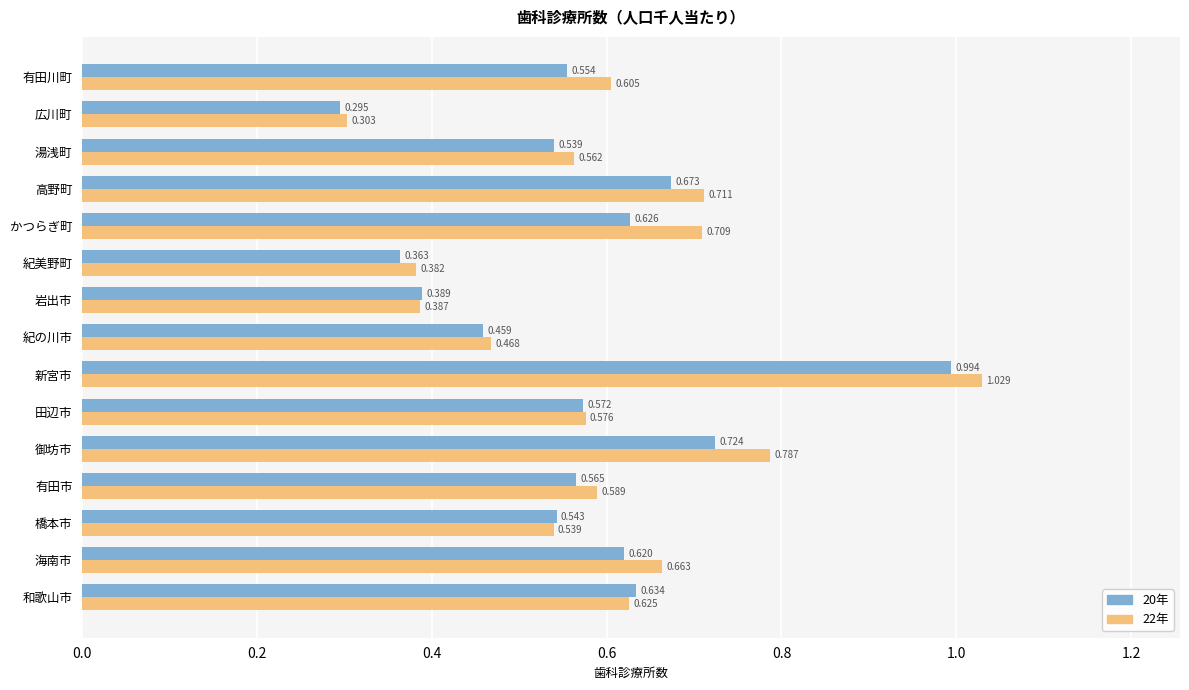

At which label is 20年 closest to 0?

広川町